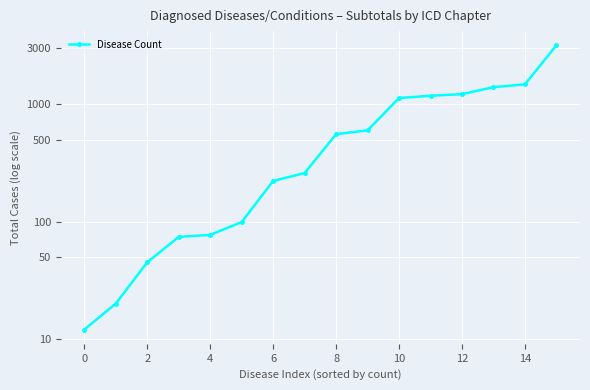

The chart shows a value of 35 at 4. True or false?

False